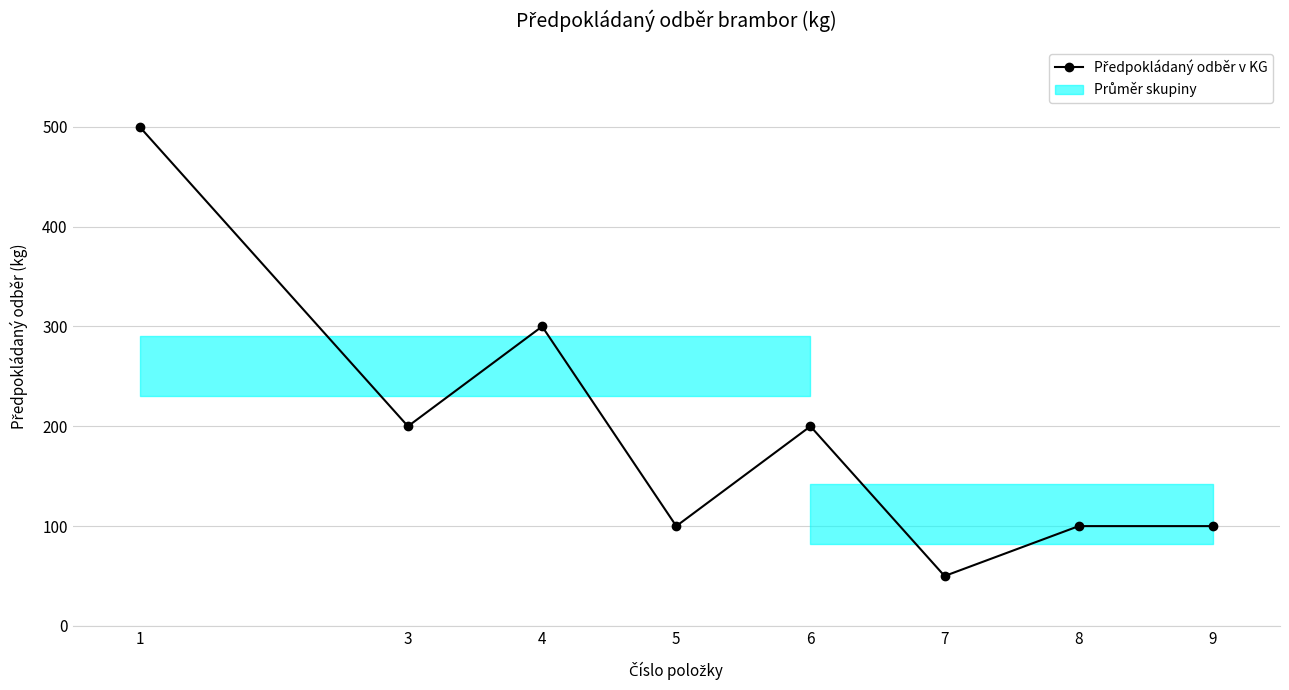

Which has a higher value, 9 or 6?

6